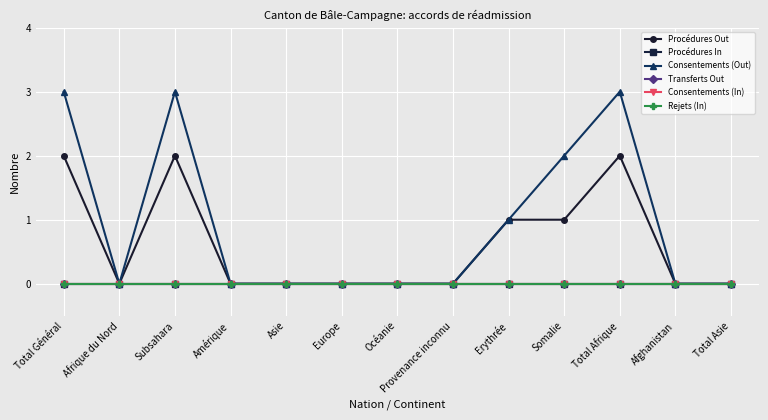

Reading left to right, extract all data points from this chart.

Procédures Out: Total Général=2	Afrique du Nord=0	Subsahara=2	Amérique=0	Asie=0	Europe=0	Océanie=0	Provenance inconnu=0	Erythrée=1	Somalie=1	Total Afrique=2	Afghanistan=0	Total Asie=0
Procédures In: Total Général=0	Afrique du Nord=0	Subsahara=0	Amérique=0	Asie=0	Europe=0	Océanie=0	Provenance inconnu=0	Erythrée=0	Somalie=0	Total Afrique=0	Afghanistan=0	Total Asie=0
Consentements (Out): Total Général=3	Afrique du Nord=0	Subsahara=3	Amérique=0	Asie=0	Europe=0	Océanie=0	Provenance inconnu=0	Erythrée=1	Somalie=2	Total Afrique=3	Afghanistan=0	Total Asie=0
Transferts Out: Total Général=0	Afrique du Nord=0	Subsahara=0	Amérique=0	Asie=0	Europe=0	Océanie=0	Provenance inconnu=0	Erythrée=0	Somalie=0	Total Afrique=0	Afghanistan=0	Total Asie=0
Consentements (In): Total Général=0	Afrique du Nord=0	Subsahara=0	Amérique=0	Asie=0	Europe=0	Océanie=0	Provenance inconnu=0	Erythrée=0	Somalie=0	Total Afrique=0	Afghanistan=0	Total Asie=0
Rejets (In): Total Général=0	Afrique du Nord=0	Subsahara=0	Amérique=0	Asie=0	Europe=0	Océanie=0	Provenance inconnu=0	Erythrée=0	Somalie=0	Total Afrique=0	Afghanistan=0	Total Asie=0